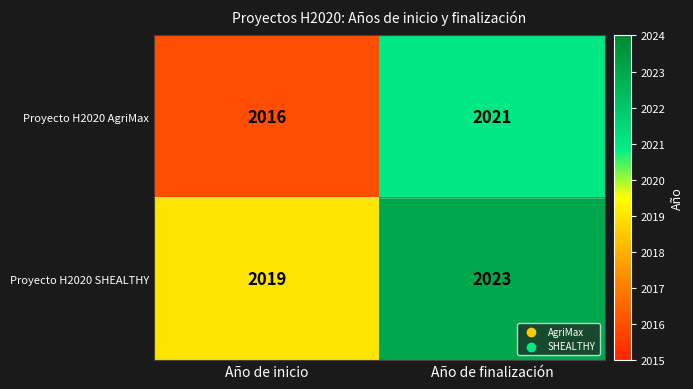

At which category is the sum across all series the highest?

Año de finalización